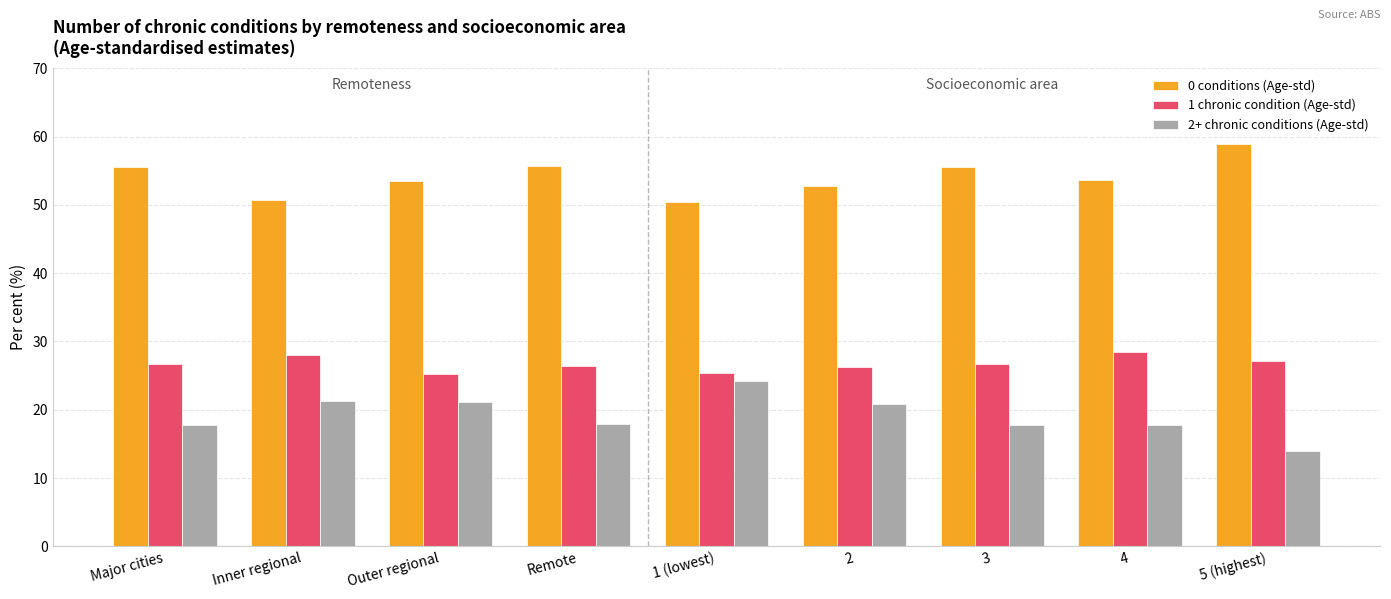

How many groups of bars are there?

9